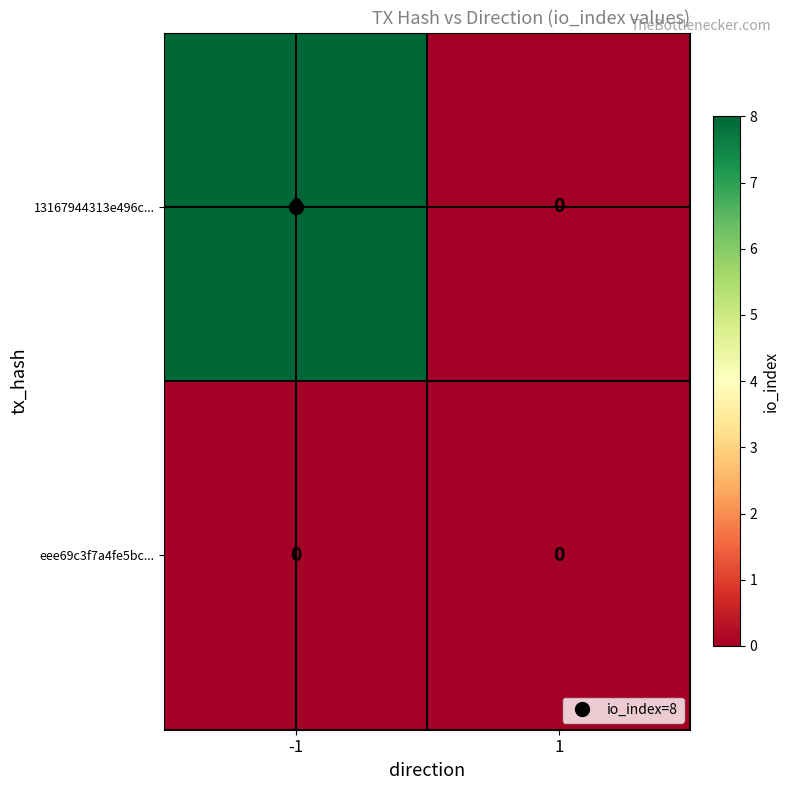

At -1, list the series in order from smallest to largest.

eee69c3f7a4fe5bc..., 13167944313e496c...